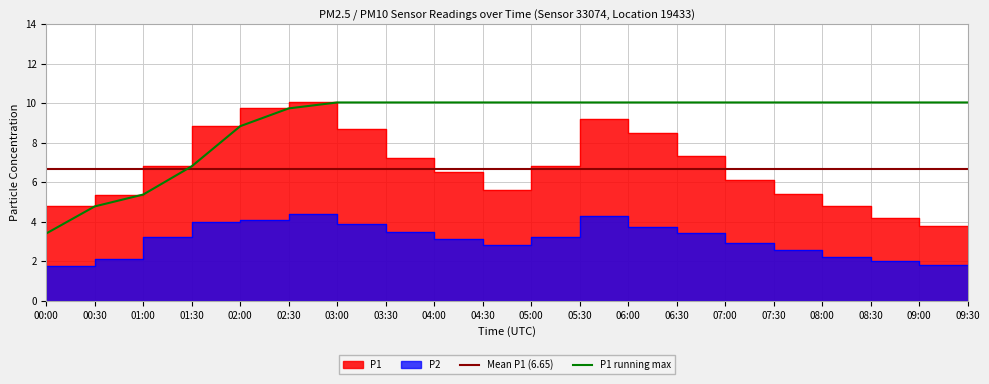

How many data points in P2 are less than 3?

9